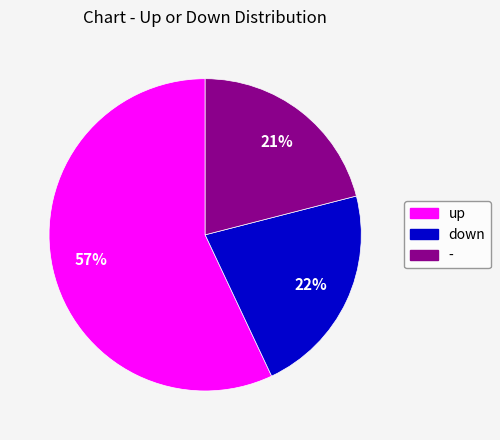

How many slices are in this pie chart?

3